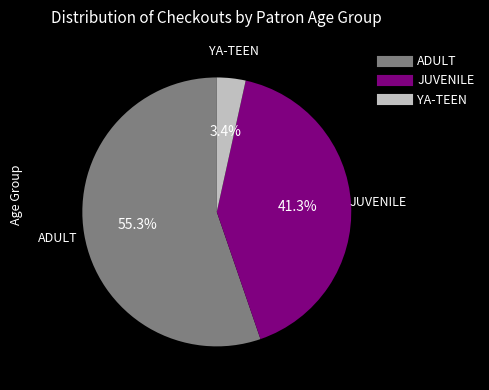

The ADULT slice represents 55% of the pie. True or false?

True